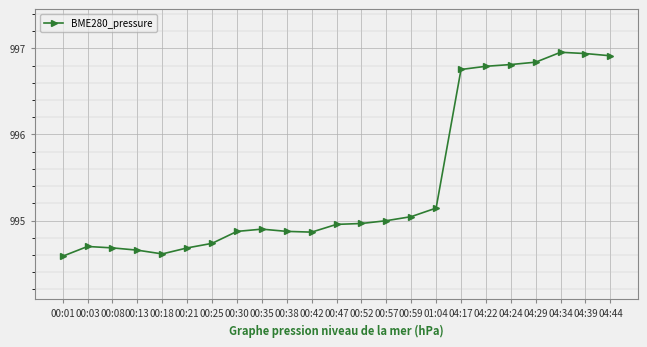

True or false: the data has more than 2 interior local peaks.

True